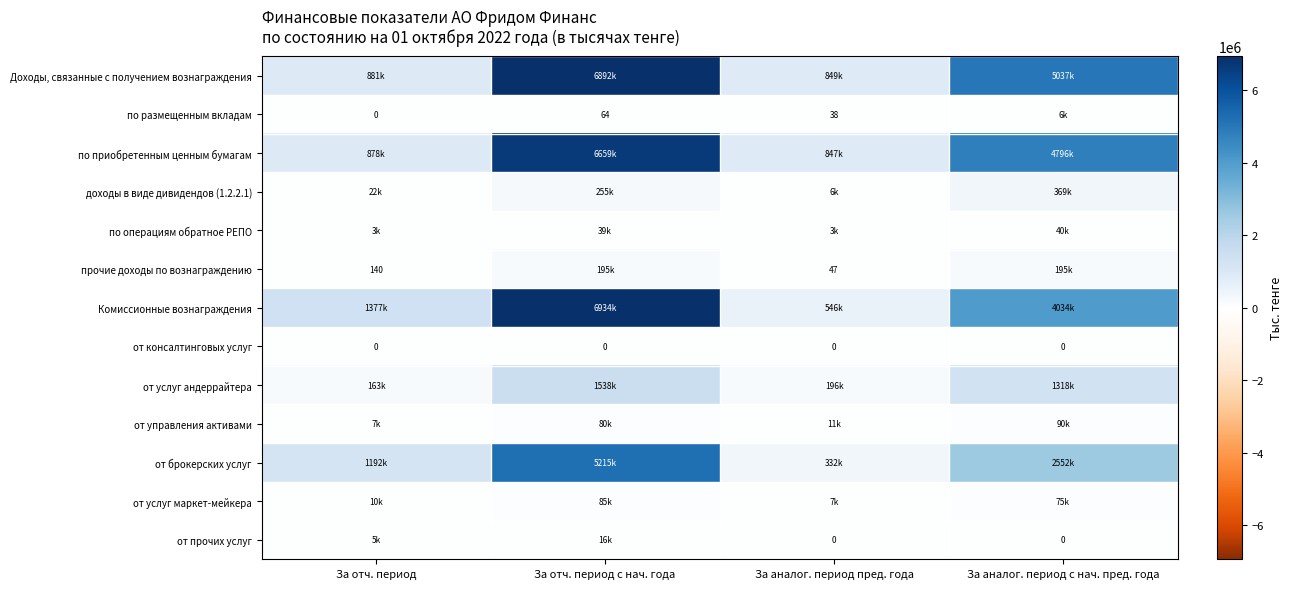

What is the sum of the по размещенным вкладам values at За отч. период с нач. года and За аналог. период пред. года?

102